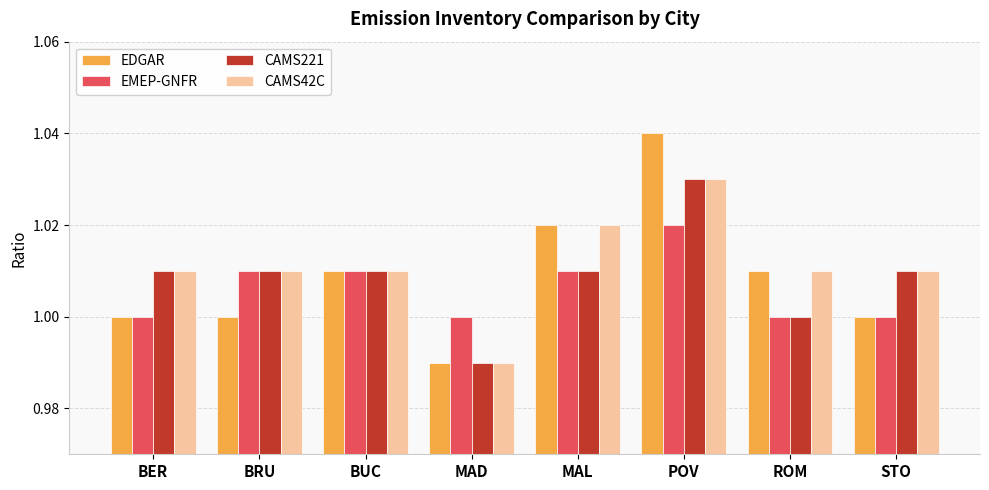

At which category is the sum across all series the highest?

POV